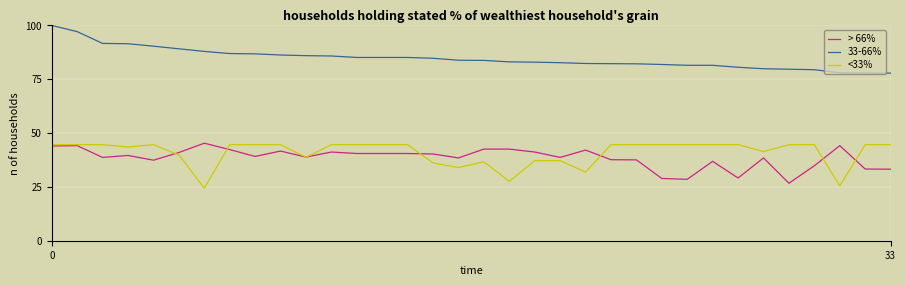

At how many categories does at least one series exceed 94?

2